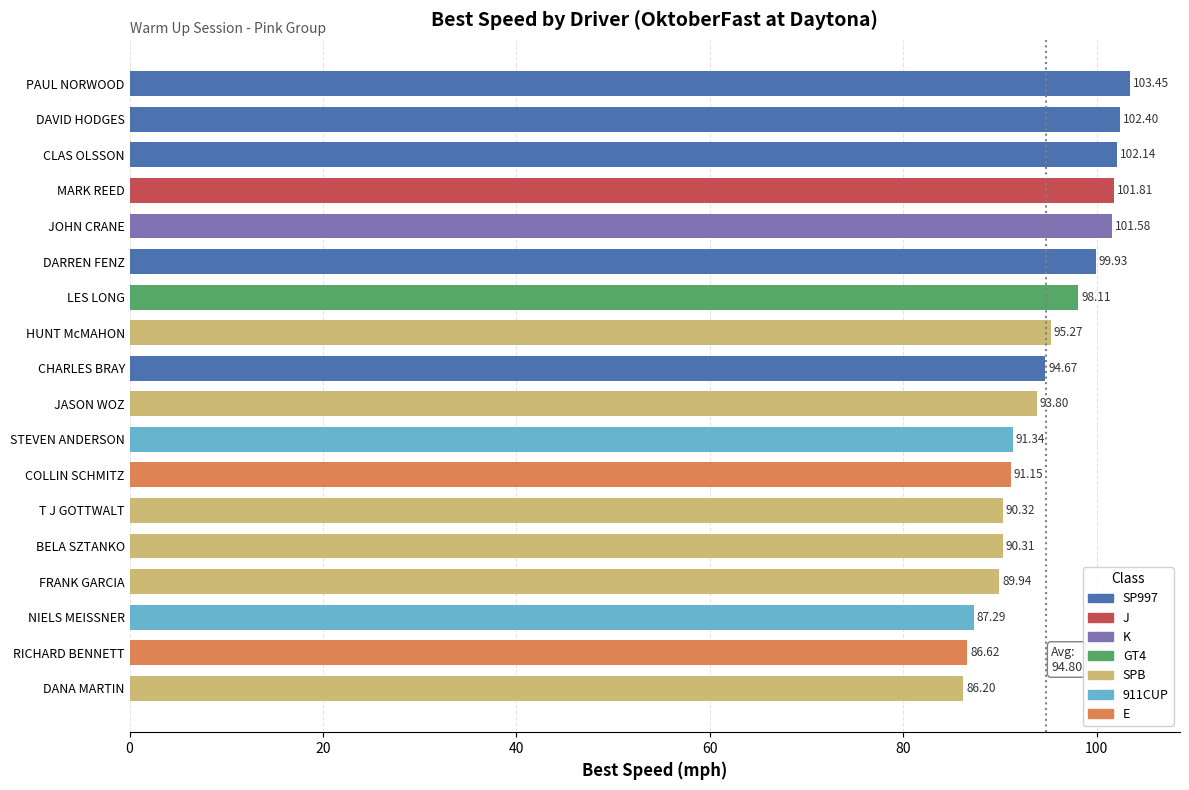

Rank the categories by value from highest to lowest.

PAUL NORWOOD, DAVID HODGES, CLAS OLSSON, MARK REED, JOHN CRANE, DARREN FENZ, LES LONG, HUNT McMAHON, CHARLES BRAY, JASON WOZ, STEVEN ANDERSON, COLLIN SCHMITZ, T J GOTTWALT, BELA SZTANKO, FRANK GARCIA, NIELS MEISSNER, RICHARD BENNETT, DANA MARTIN